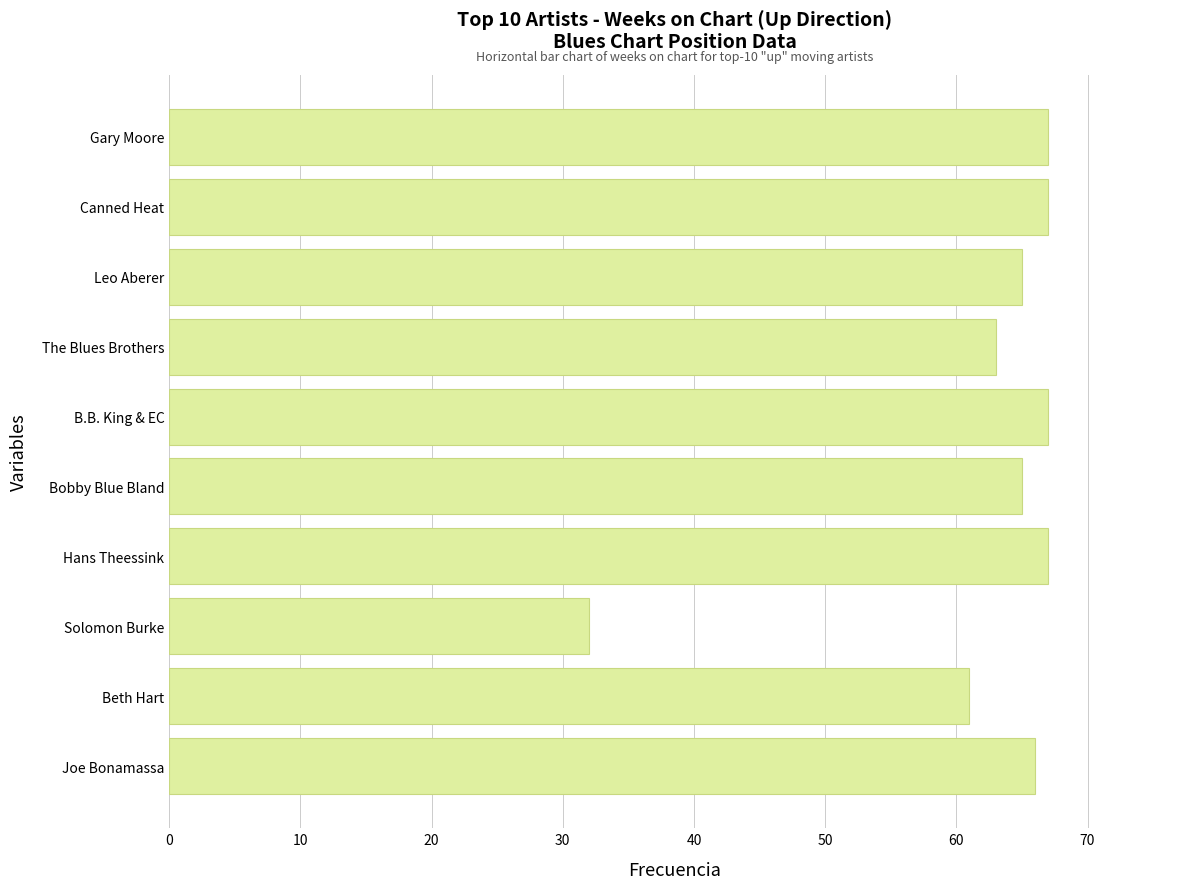

The value at Beth Hart is 61. True or false?

True